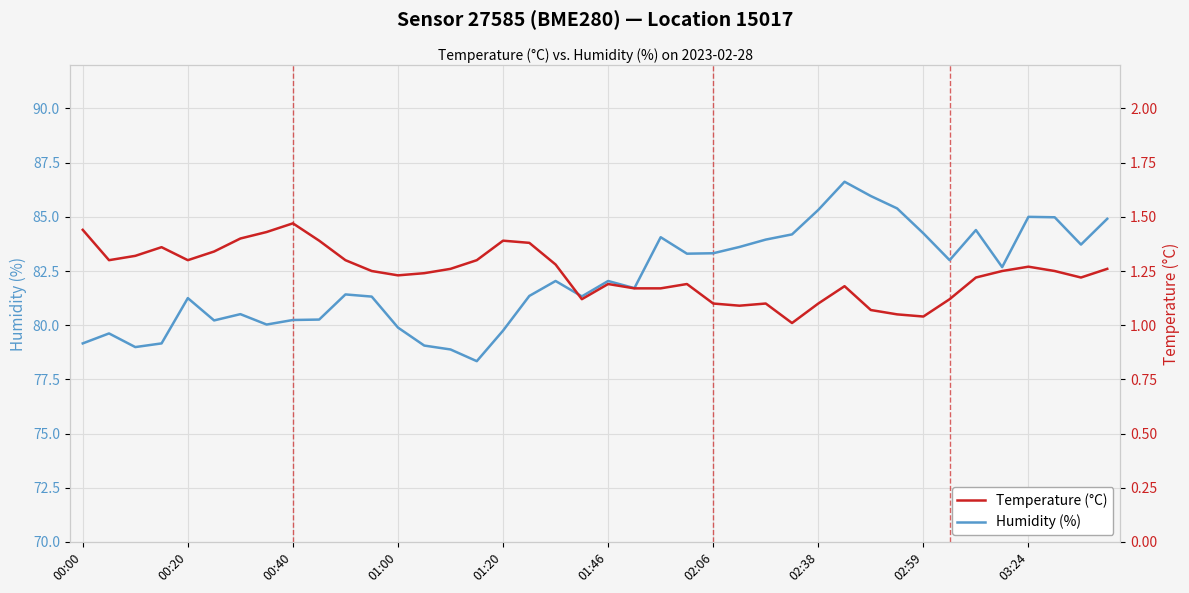

What is the average value of the Temperature (°C) series?

1.2